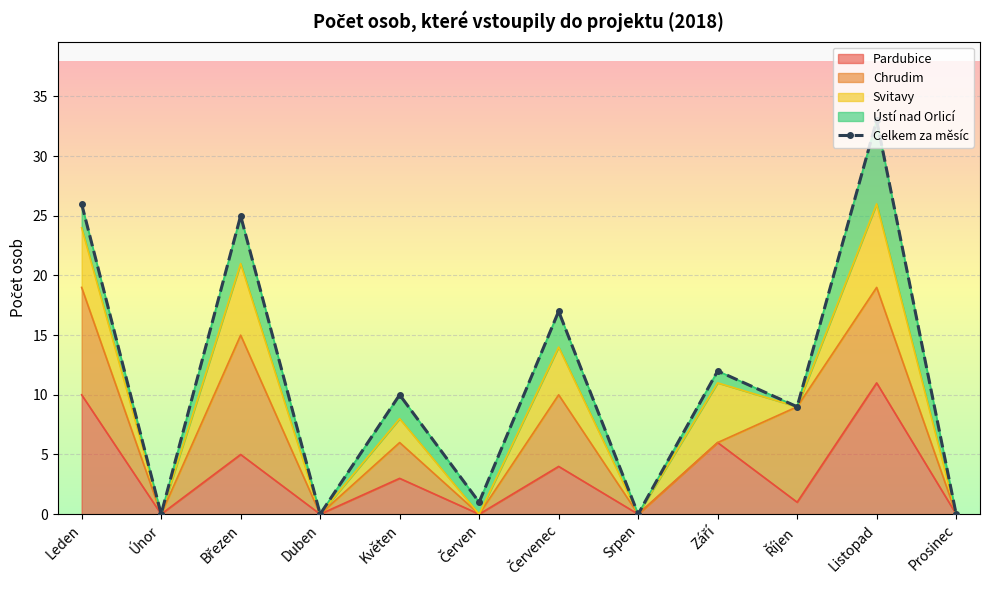

What is the label of the 12th point from the left?

Prosinec